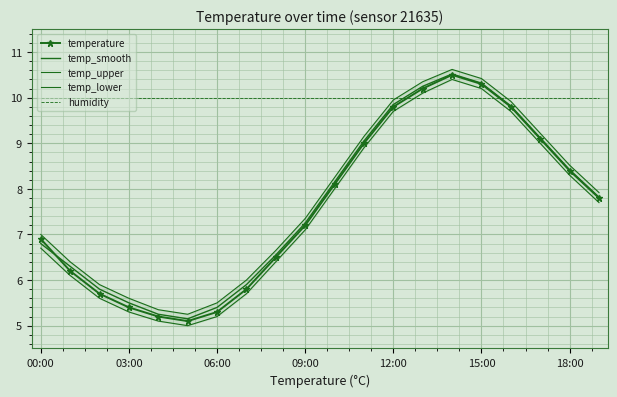

True or false: humidity and temp_smooth intersect in this chart.

True